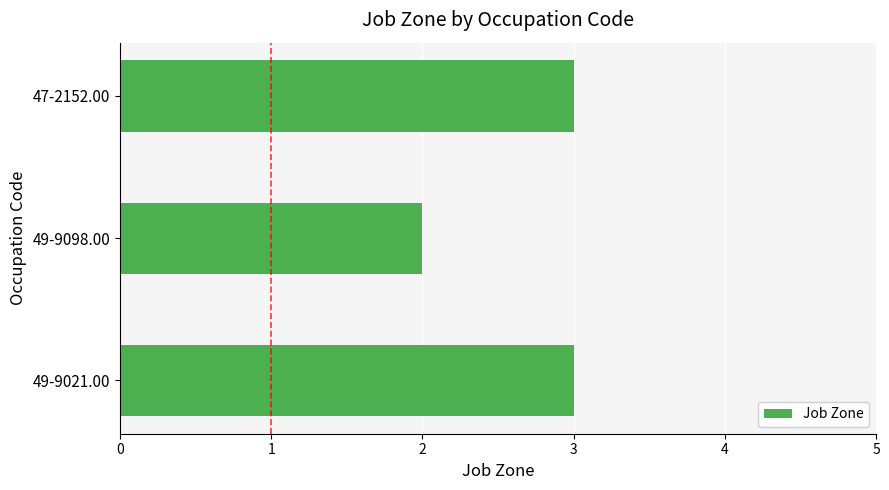

What is the sum of all values?

8